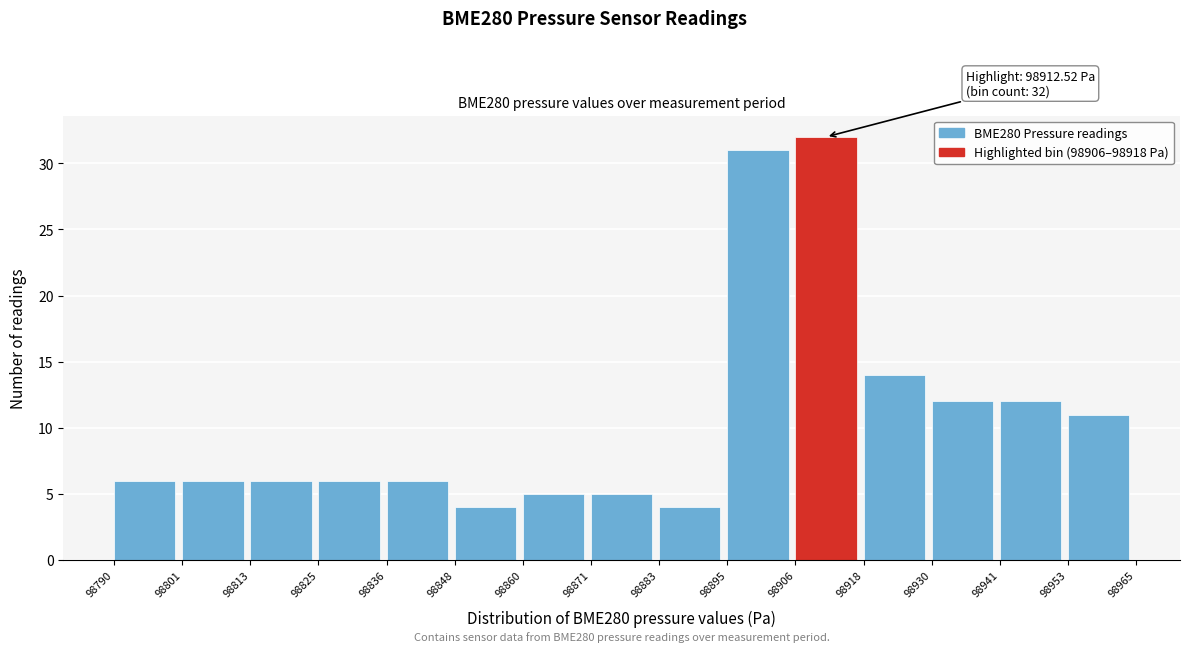

Over which range of the x-axis is the bar tallest?

98906 to 98918